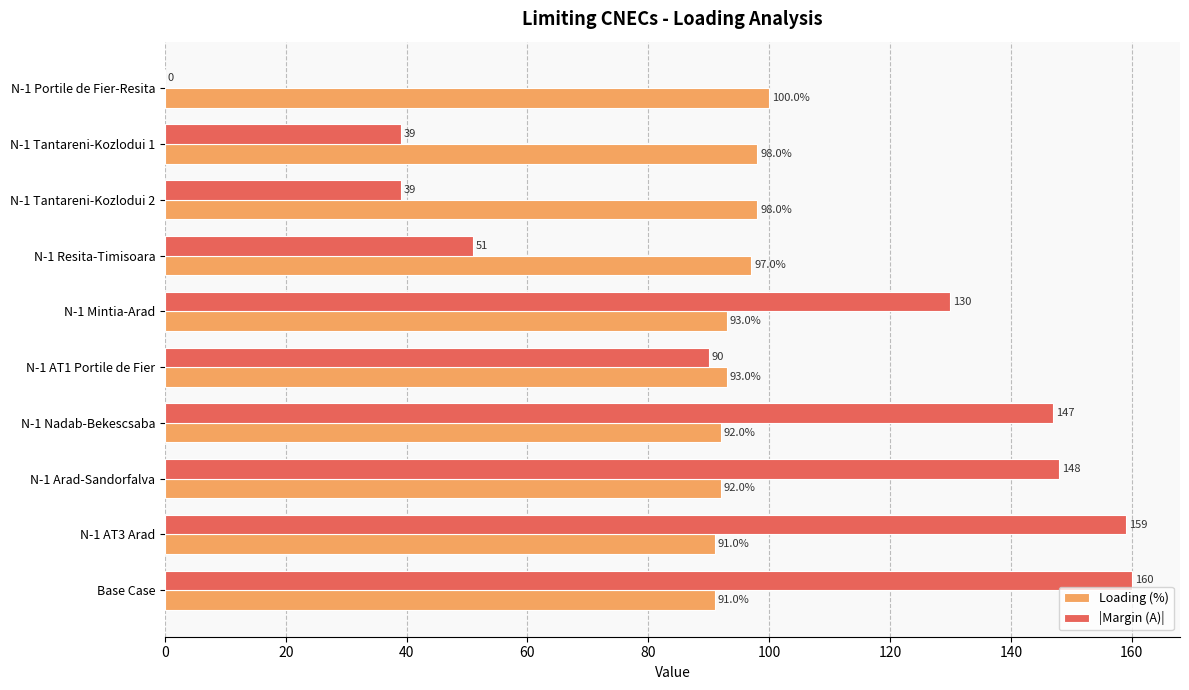

True or false: Loading (%) has a value of 34 at N-1 Resita-Timisoara.

False